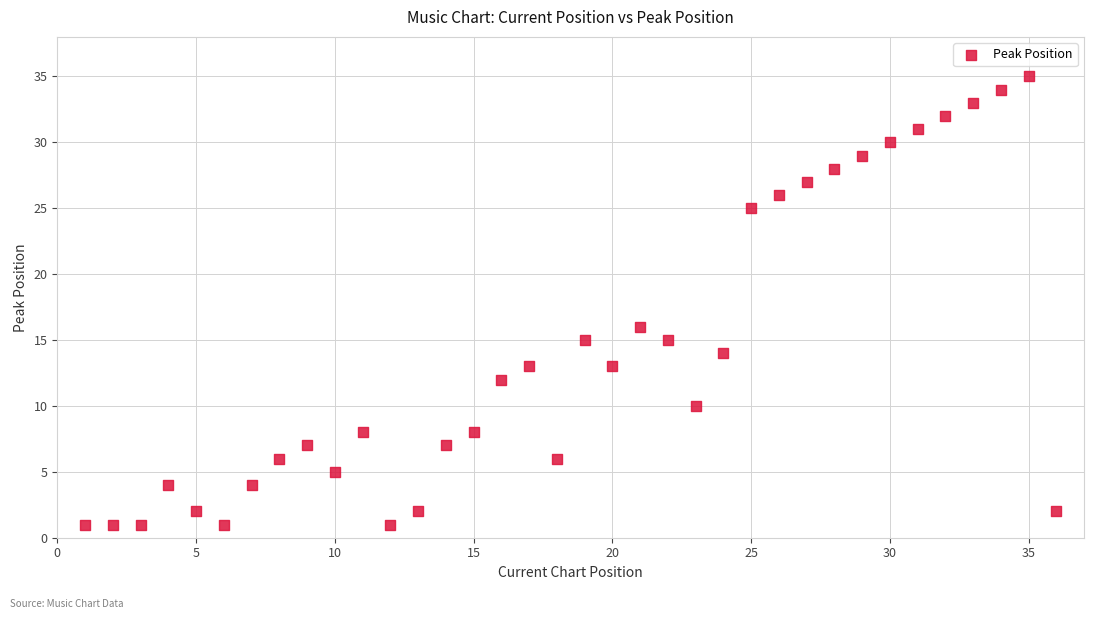

What is the range of X values (max minus min)?

35